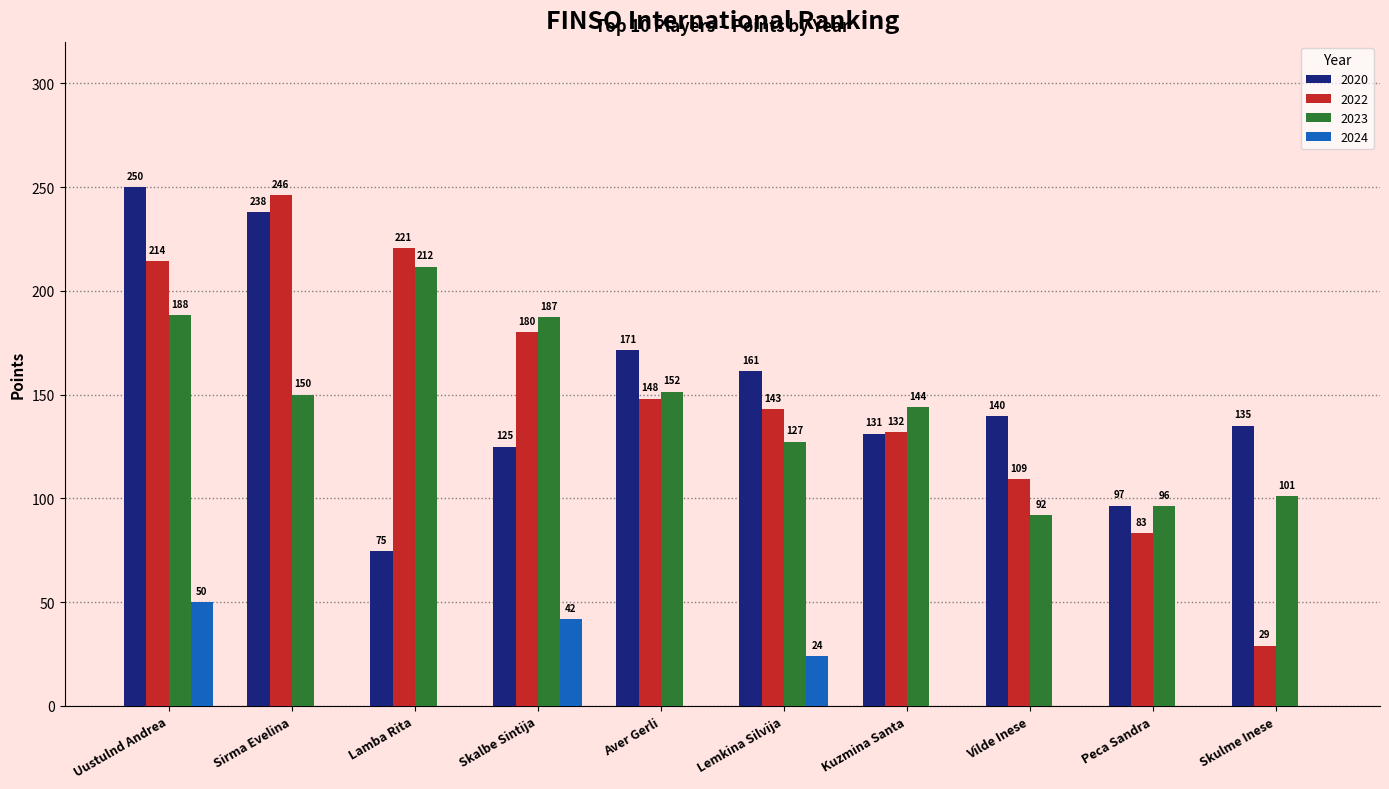

Which series has the largest range (max minus min)?

2022